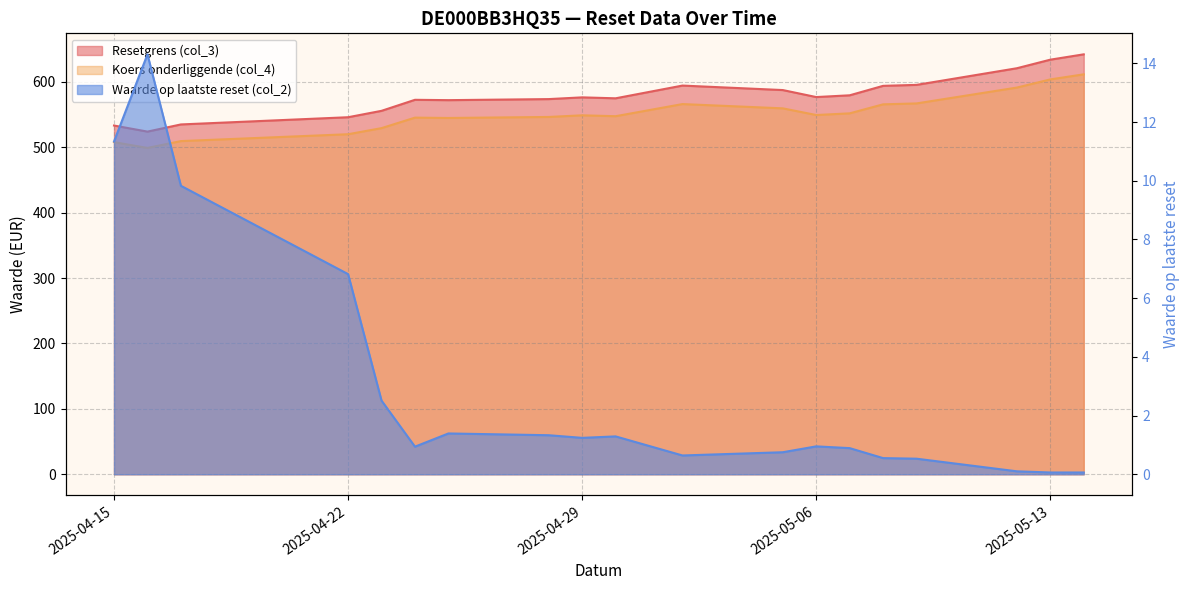

How many interior local peaks does the Resetgrens (col_3) series have?

3